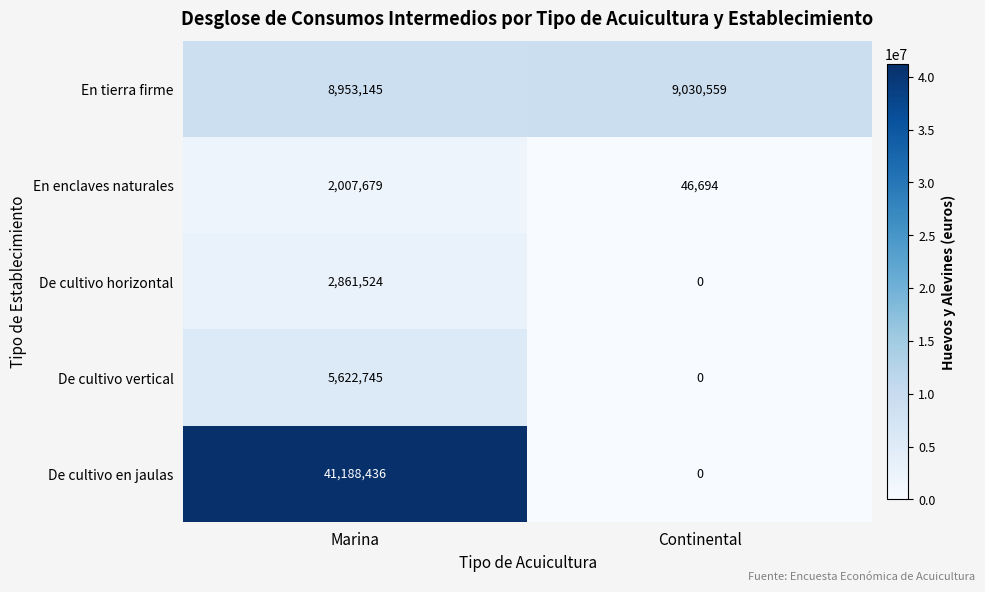

Is it true that En enclaves naturales equals 64137 at Continental?

False